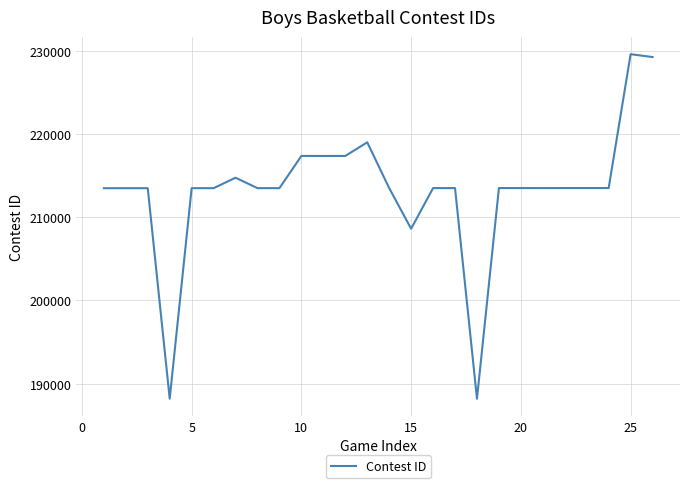

What is the minimum value shown in the chart?

188182